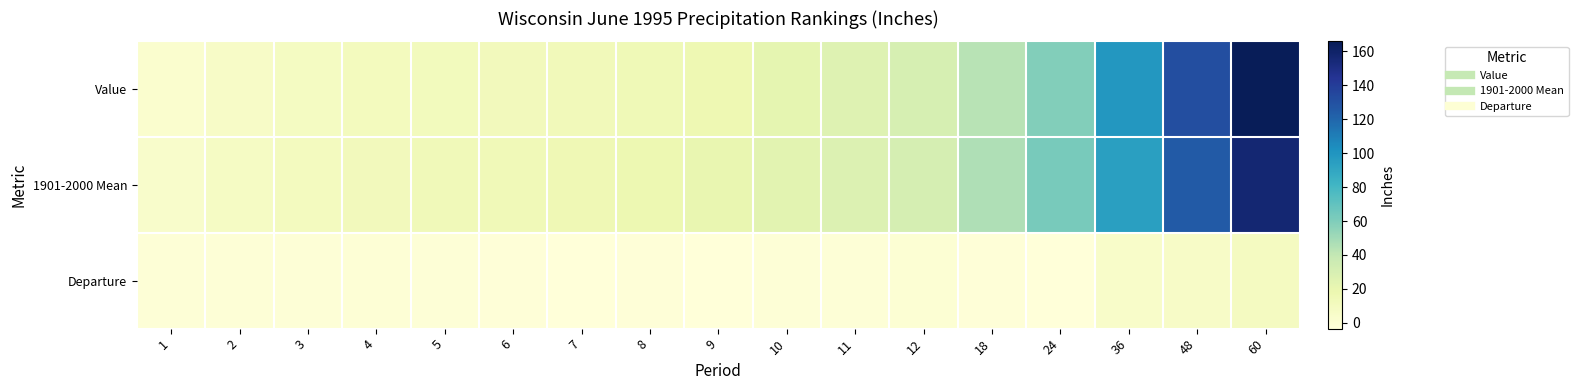

What is the maximum value shown in the chart?

166.0